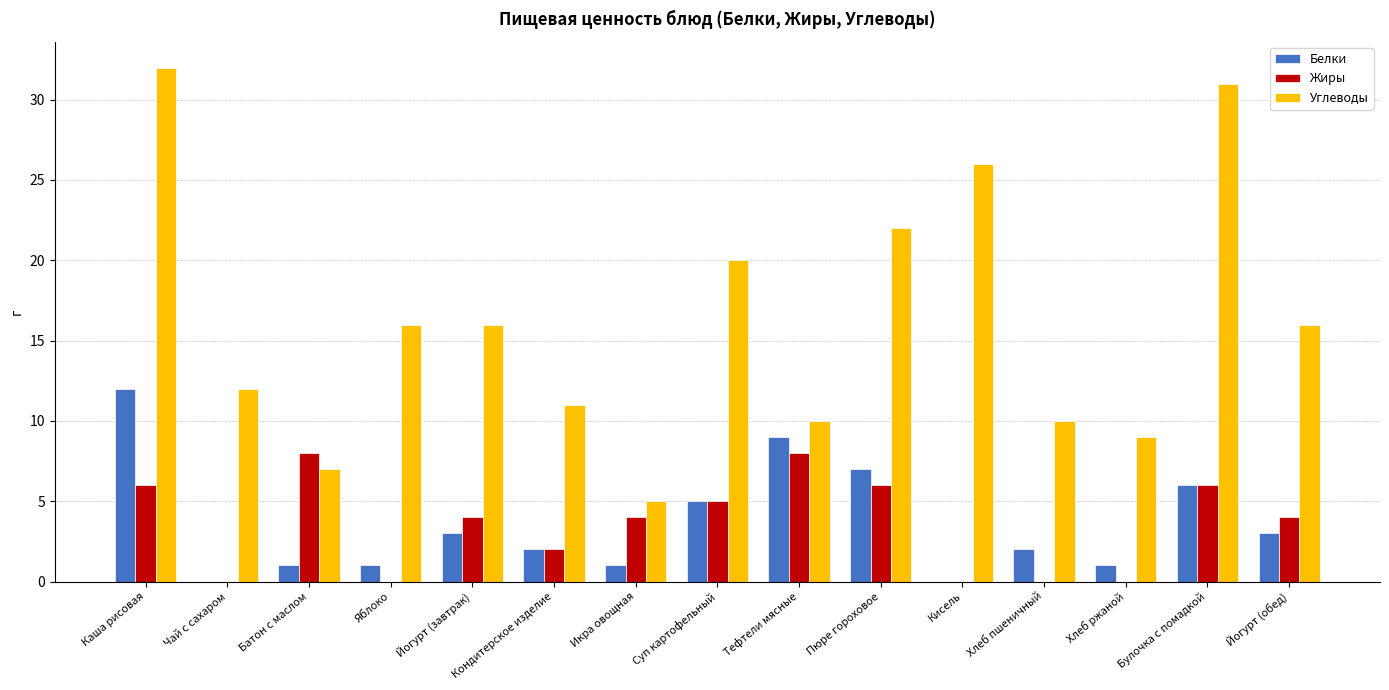

The value of Белки at Суп картофельный is 3. True or false?

False